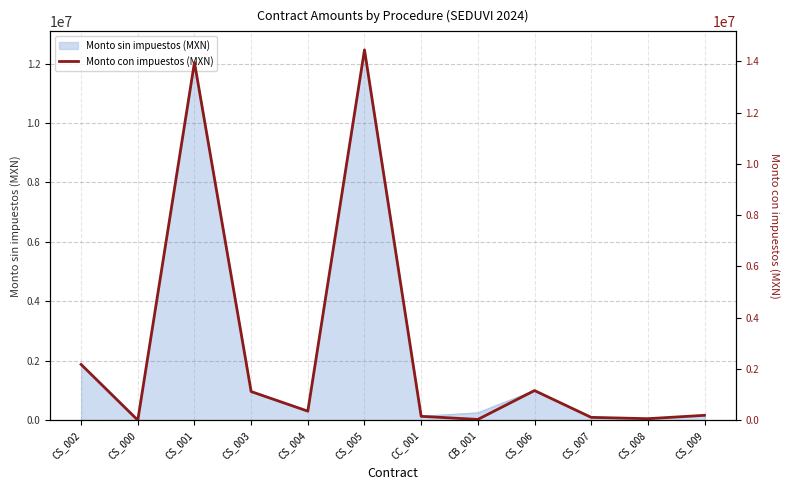

Does the chart display data point markers on the line(s)?

No